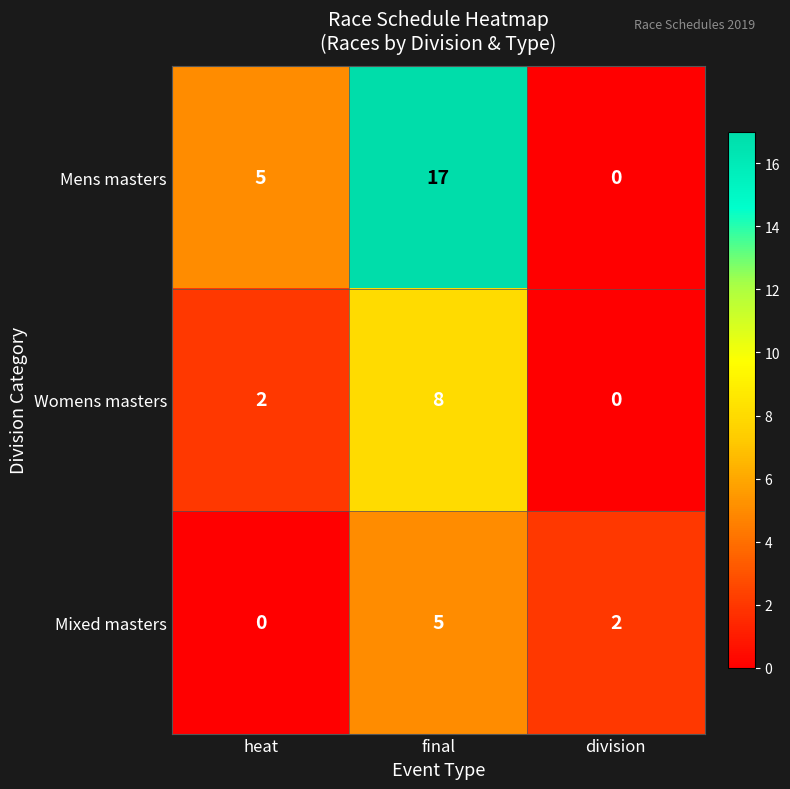

Rank the series by their average value, from lowest to highest.

Mixed masters, Womens masters, Mens masters